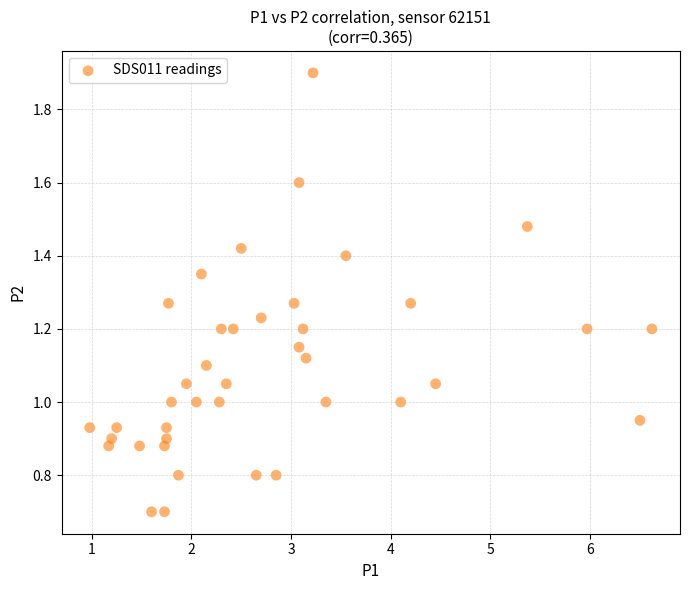

What is the range of X values (max minus min)?

5.6